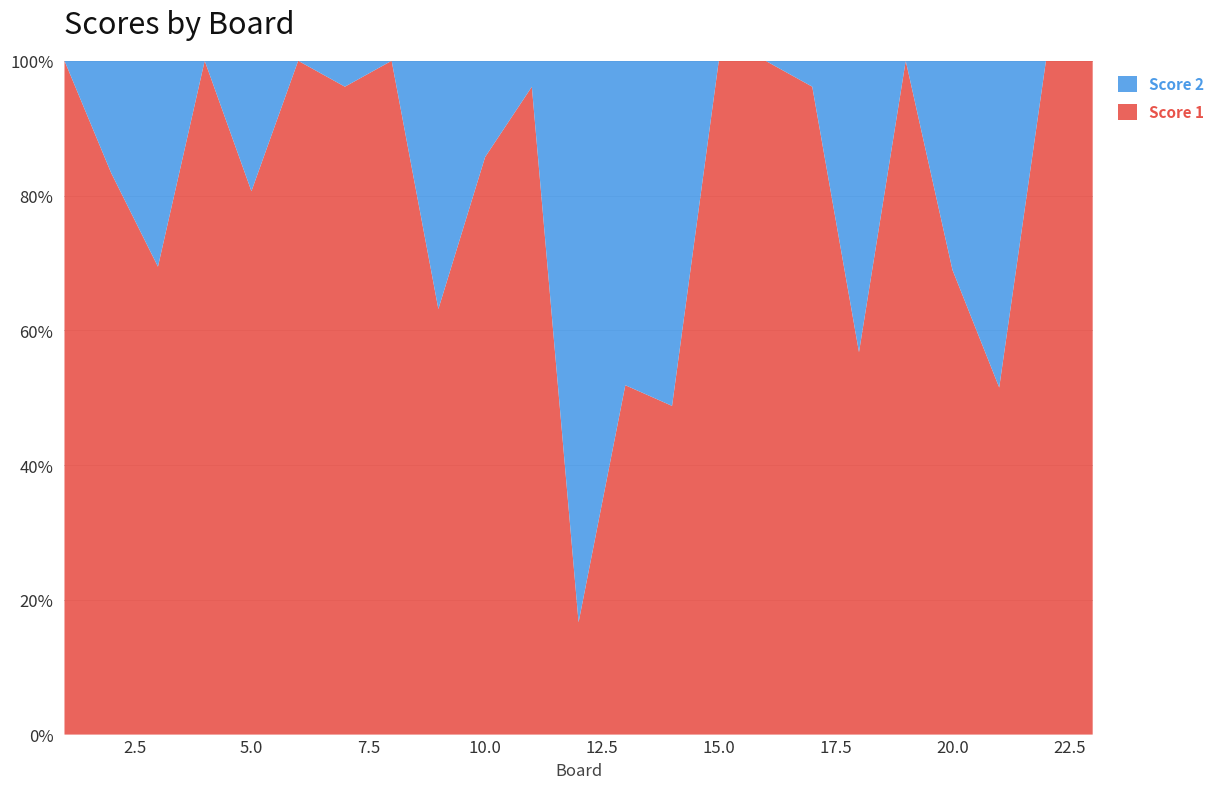

Reading left to right, list all the values displayed in this chart.

Score 1: 1=25	2=25	3=25	4=25	5=25	6=25	7=25	8=25	9=24	10=24	11=25	12=5	13=14	14=20	15=25	16=25	17=25	18=21	19=25	20=20	21=17	22=25	23=25
Score 2: 1=0	2=5	3=11	4=0	5=6	6=0	7=1	8=0	9=14	10=4	11=1	12=25	13=13	14=21	15=0	16=0	17=1	18=16	19=0	20=9	21=16	22=0	23=0